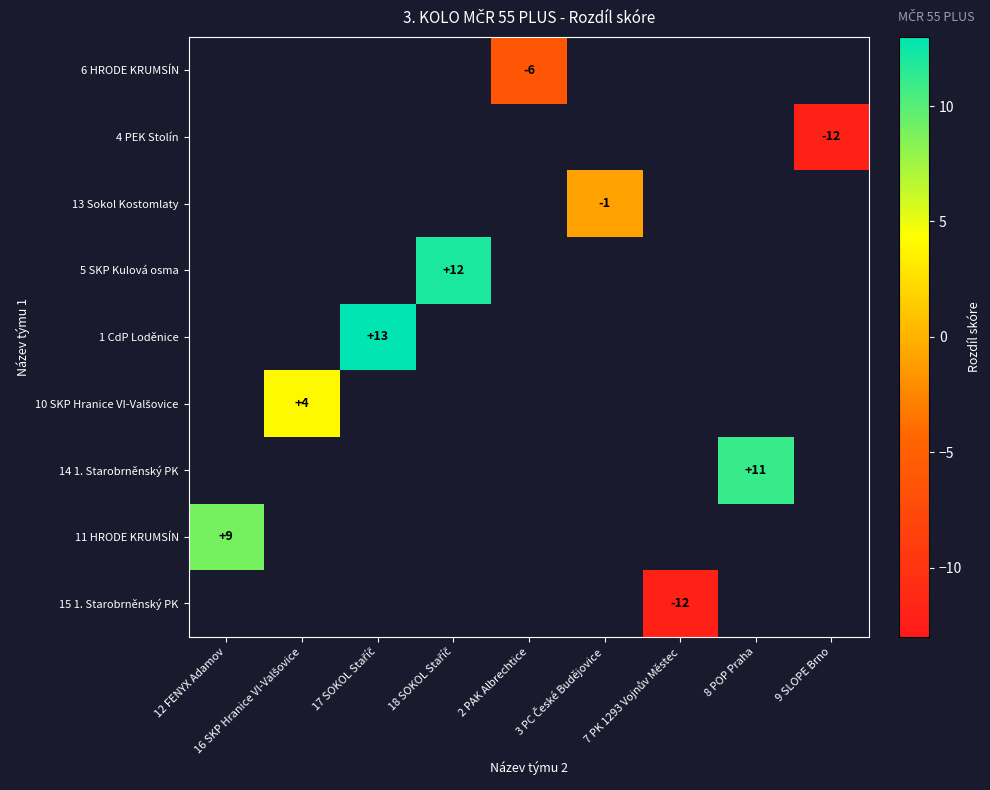

Which label corresponds to the smallest value in the chart?

9 SLOPE Brno